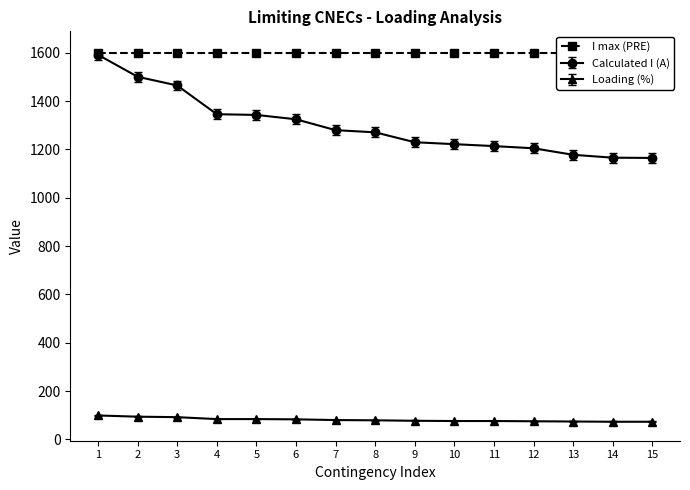

Does the chart display data point markers on the line(s)?

Yes